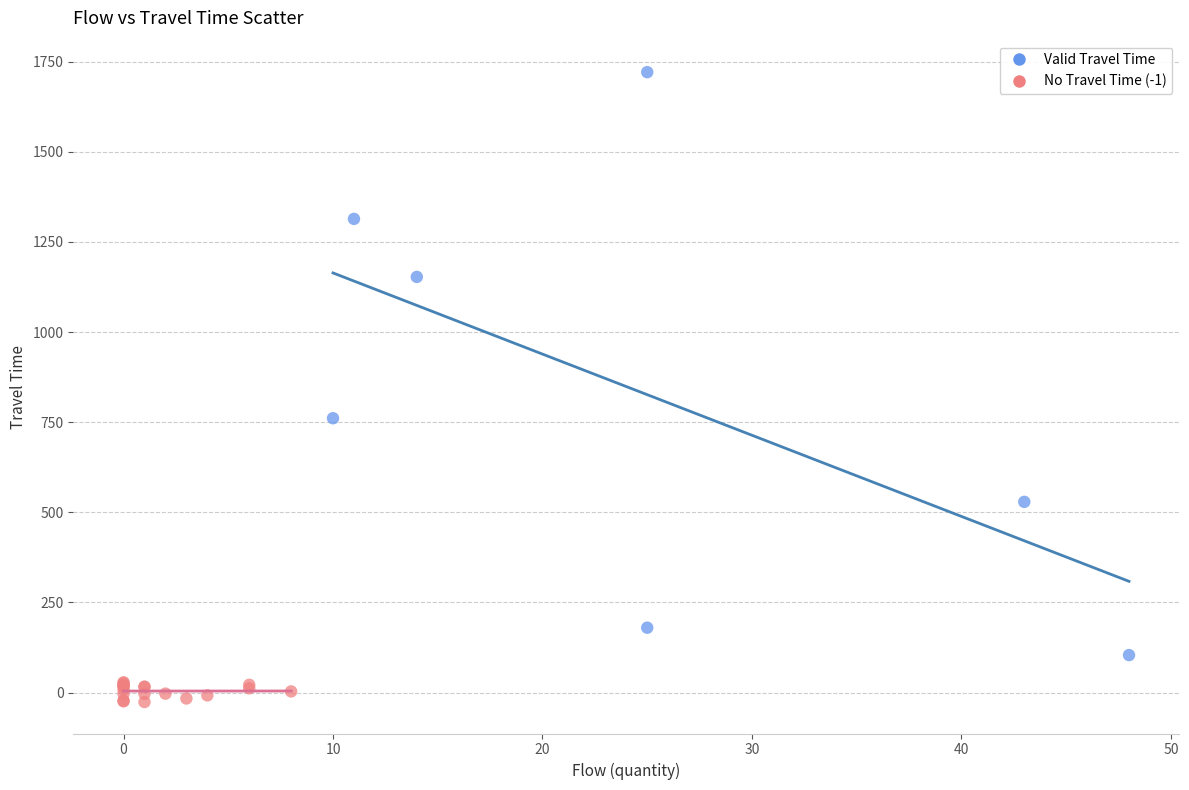

Which series contains the highest Y value?

Valid Travel Time